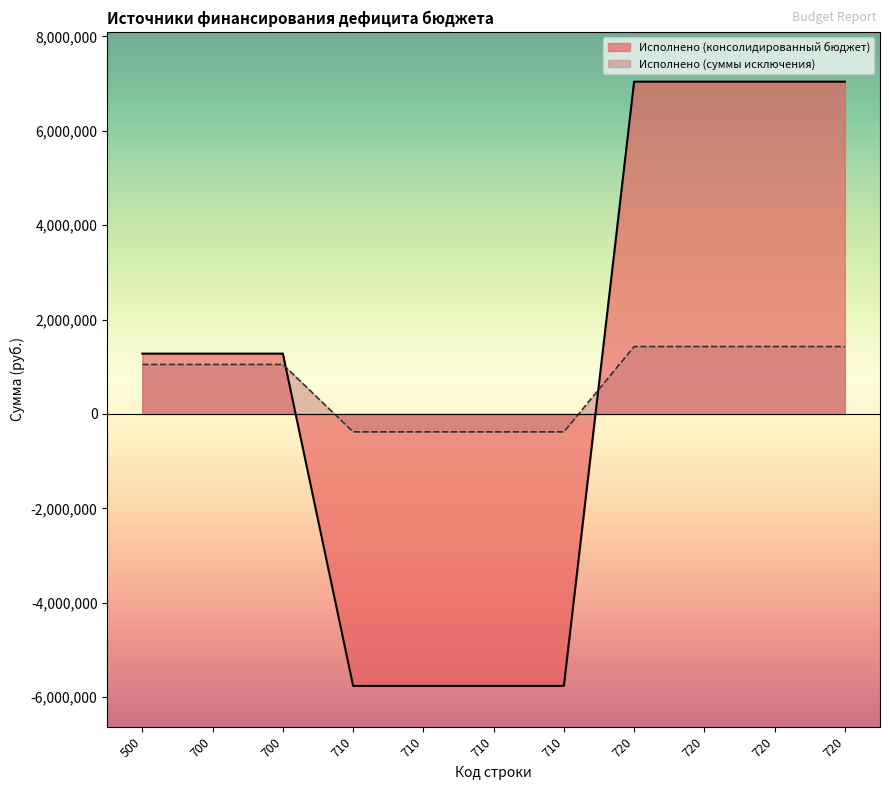

The value of Исполнено (суммы исключения) at 500 is 1048990.7. True or false?

True